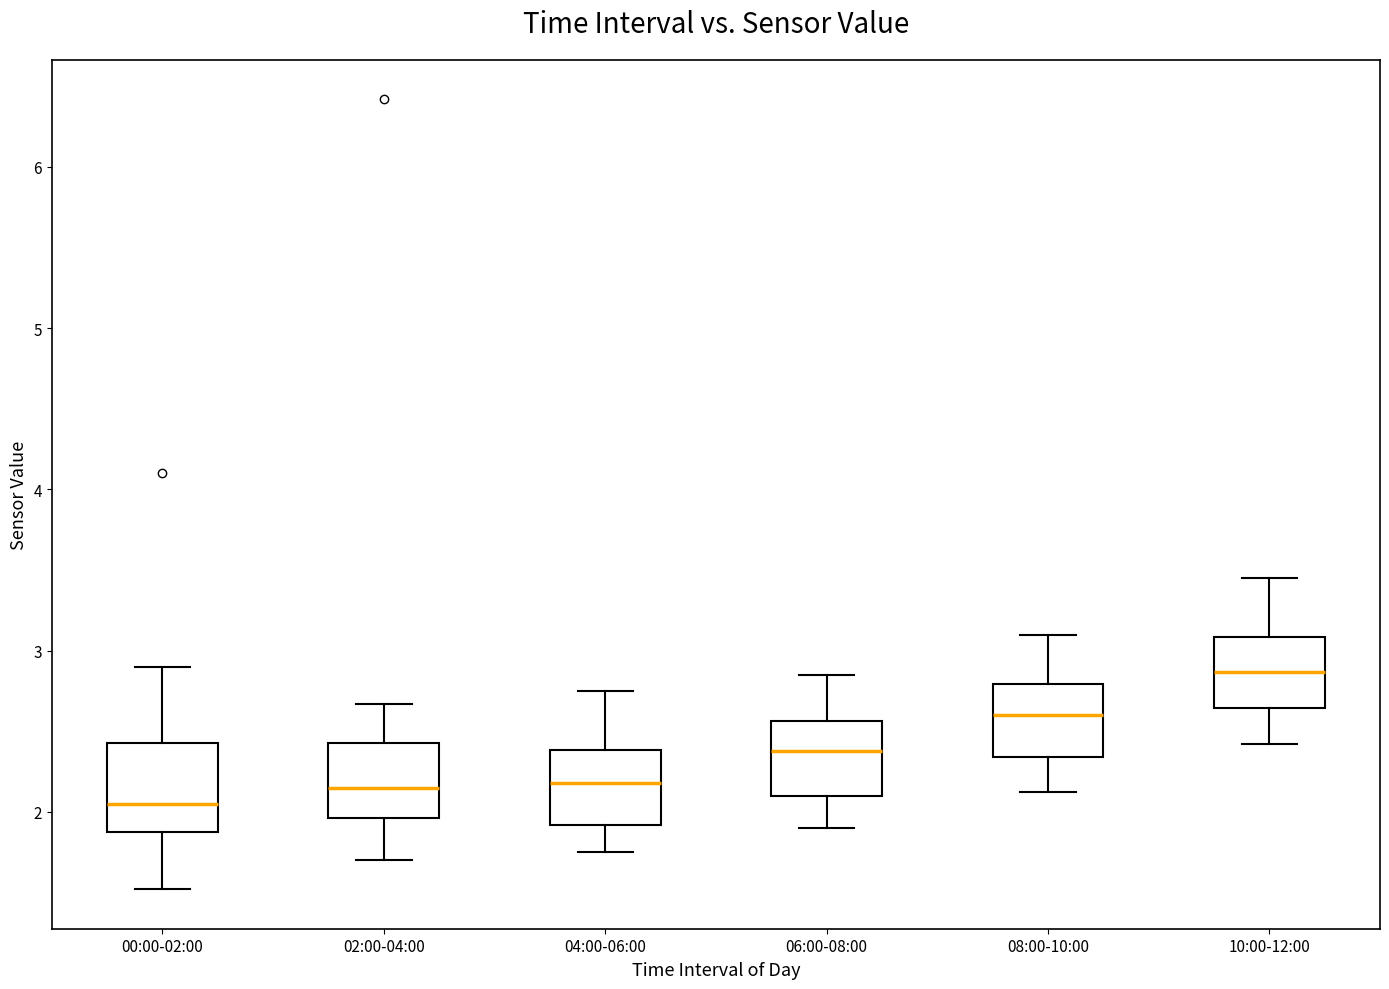

Where does the upper whisker of the box for 10:00-12:00 end on the y-axis? The values are not printed on the chart, so give them approximately, as read against the axis.

3.5